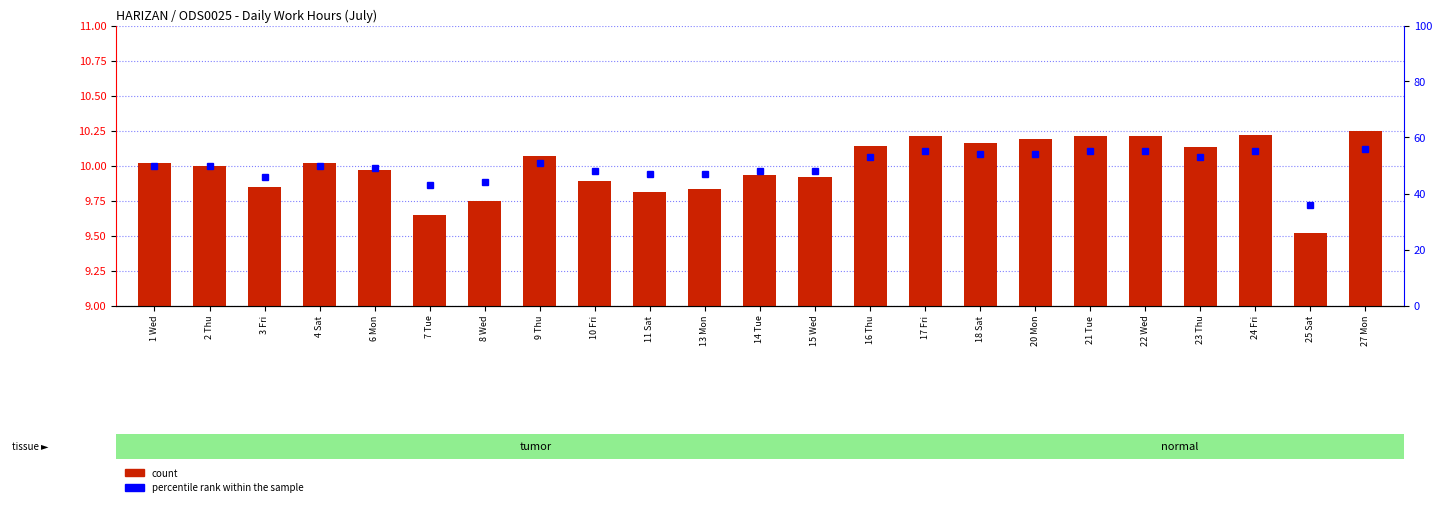

Is it true that percentile rank within the sample equals 55.0 at 22 Wed?

True